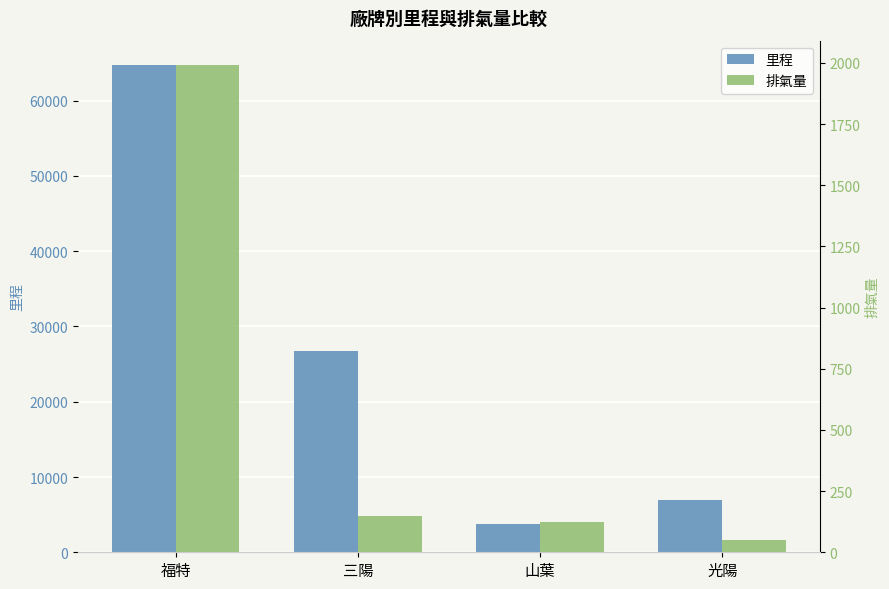

What is the difference between the highest and lowest values at 三陽?

26654